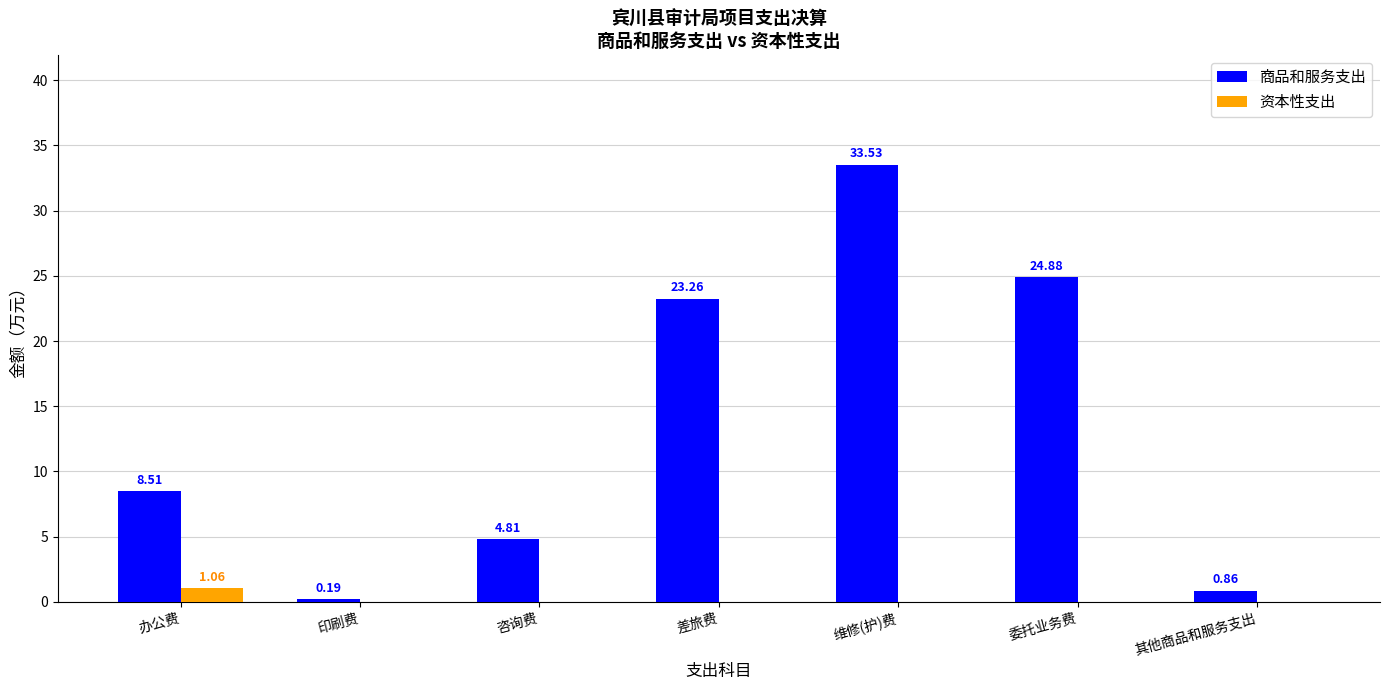

How many values in the 资本性支出 series exceed 0?

1